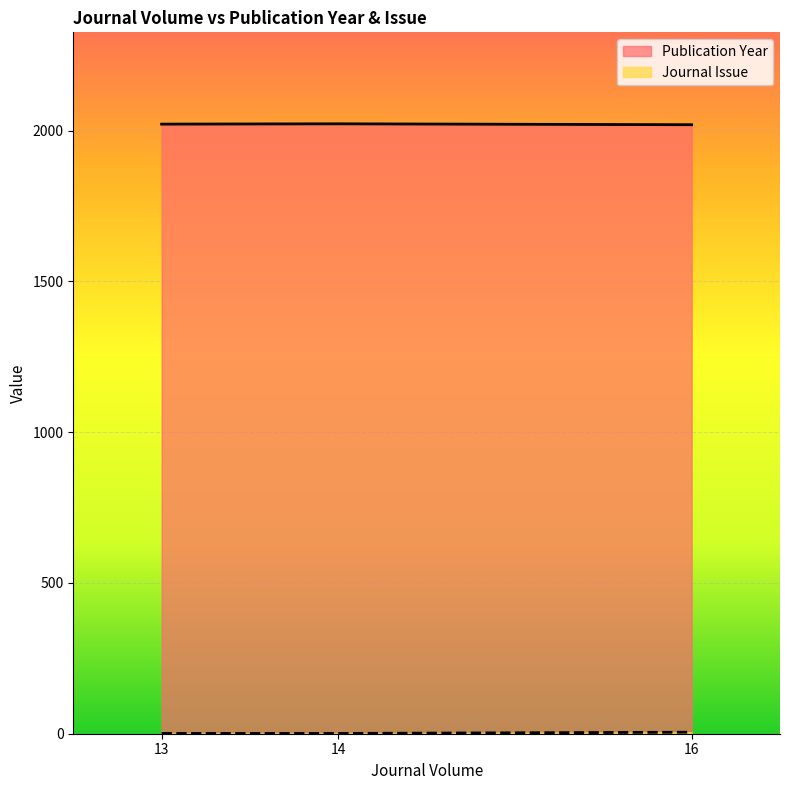

What is the label of the 3rd point from the left?

16